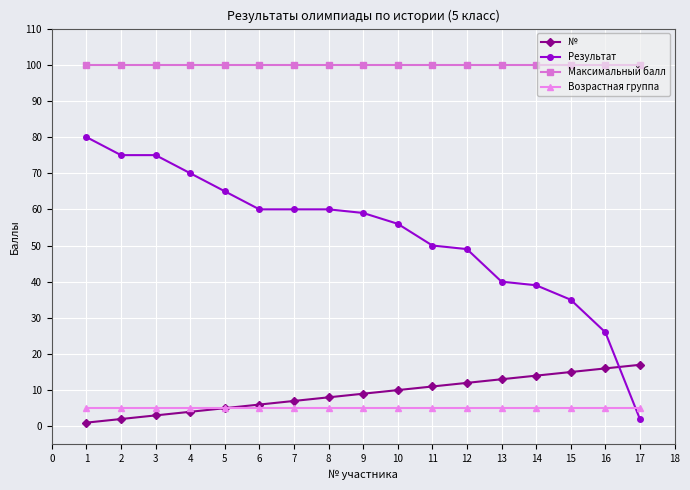

At how many categories does at least one series exceed 75?

17